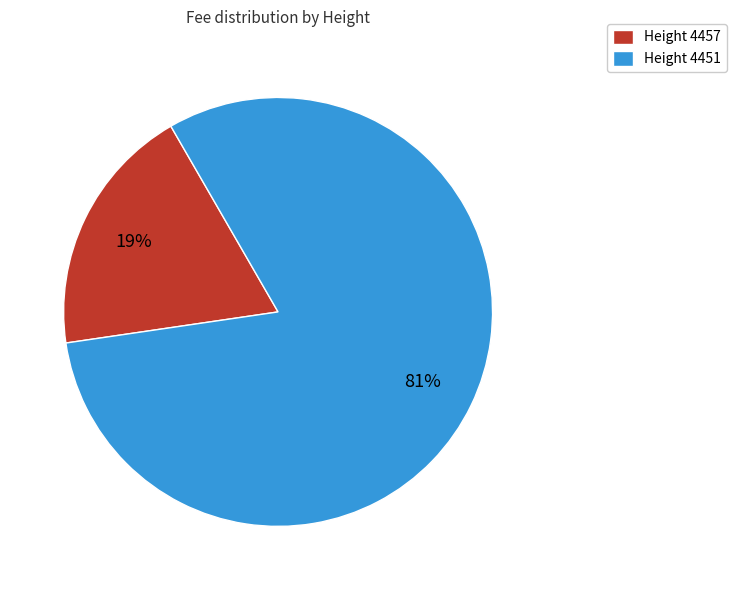

Which category accounts for the majority?

Height 4451